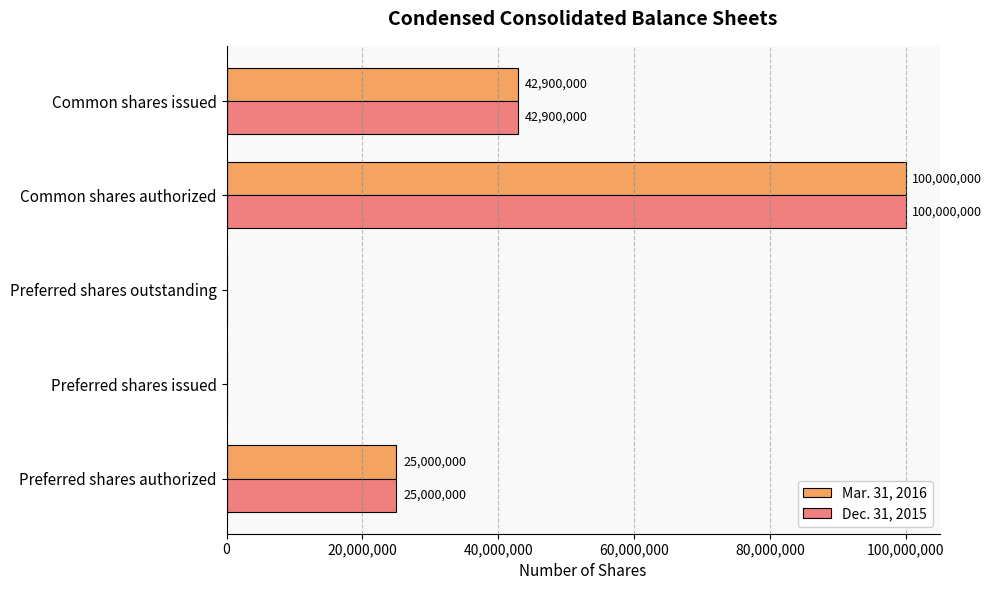

What is the average value of the Dec. 31, 2015 series?

33580000